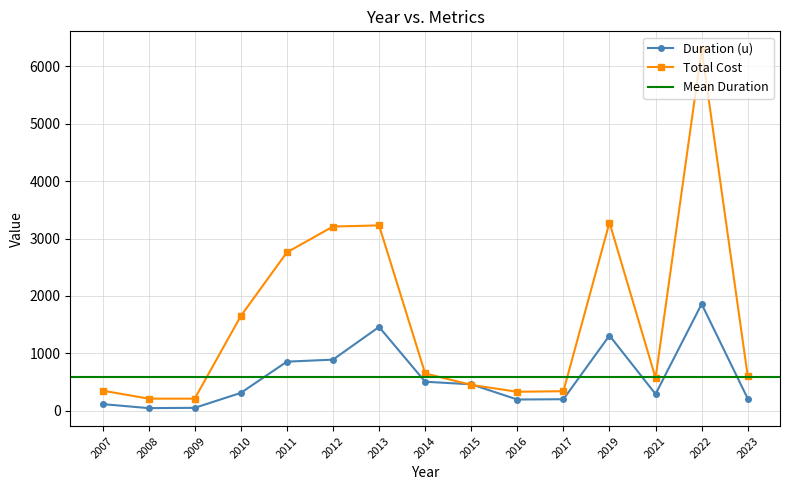

True or false: Total Cost has more than 1 points higher than both neighbors.

True